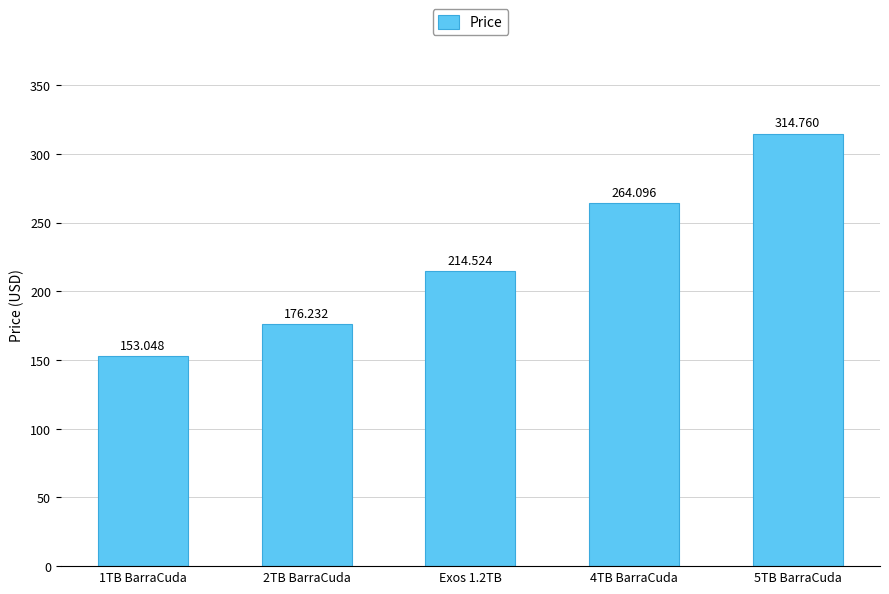

True or false: the data shows 292.7 at 2TB BarraCuda.

False